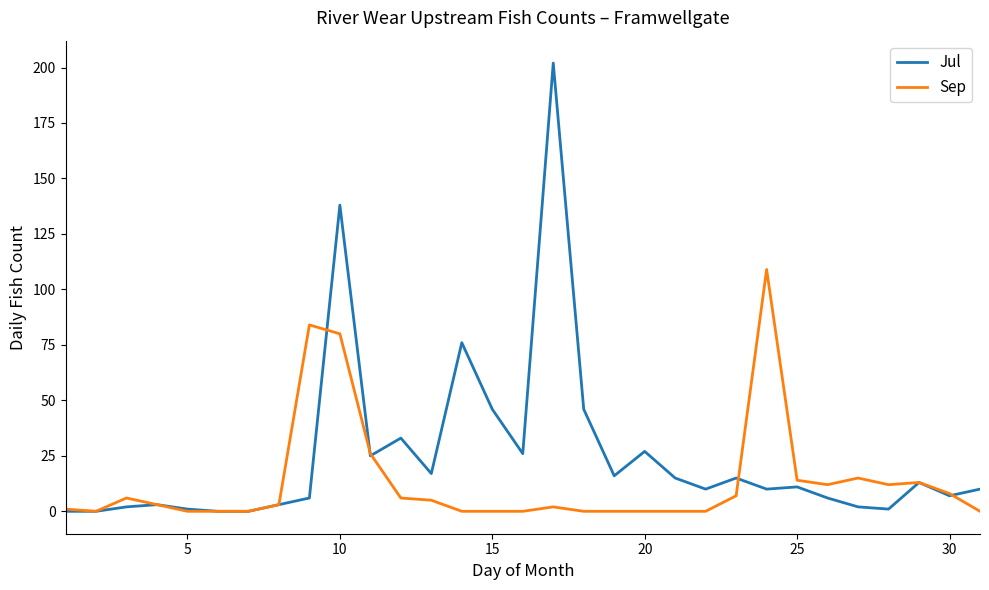

What is the greatest value displayed?

202